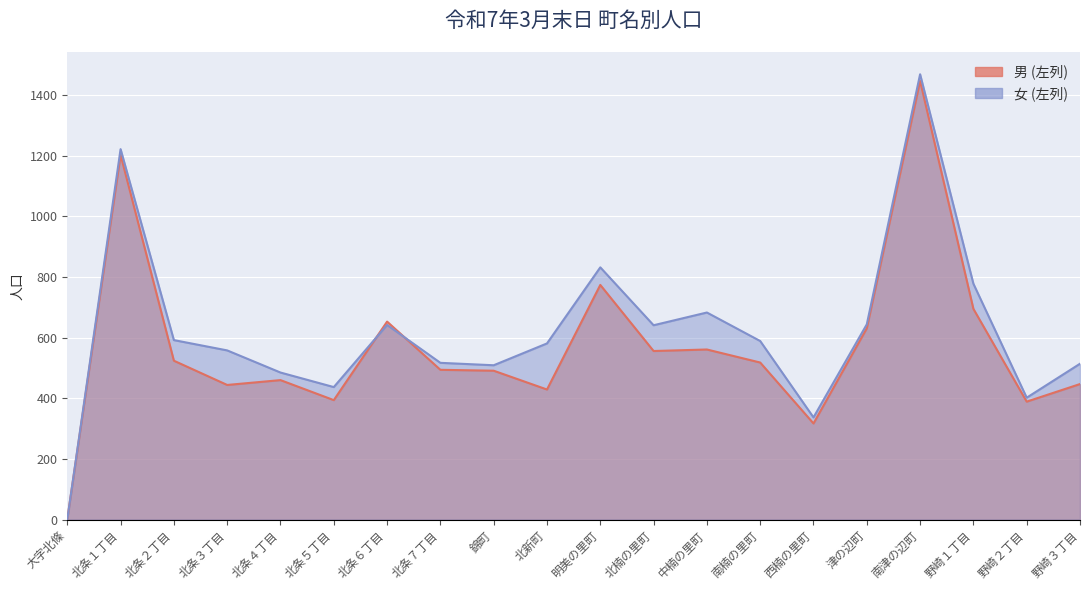

What is the difference between the second highest and second lowest values in the 女 (左列) series?

885